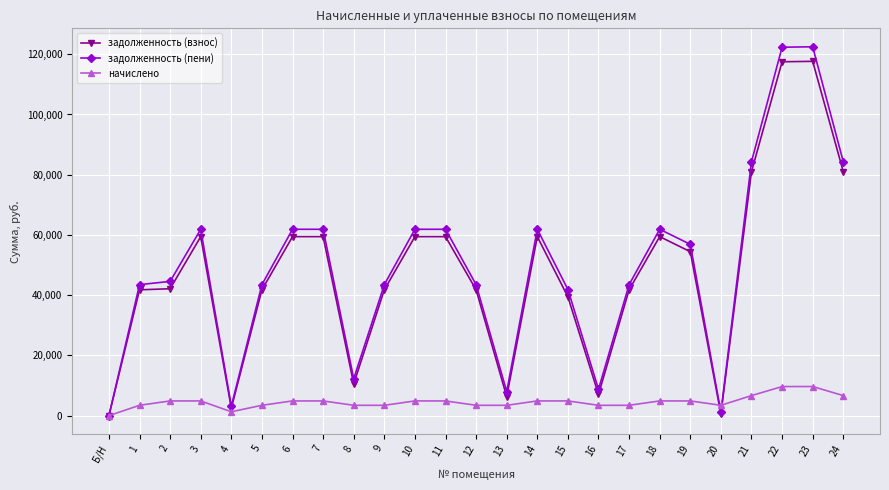

Which series has the largest range (max minus min)?

задолженность (пени)